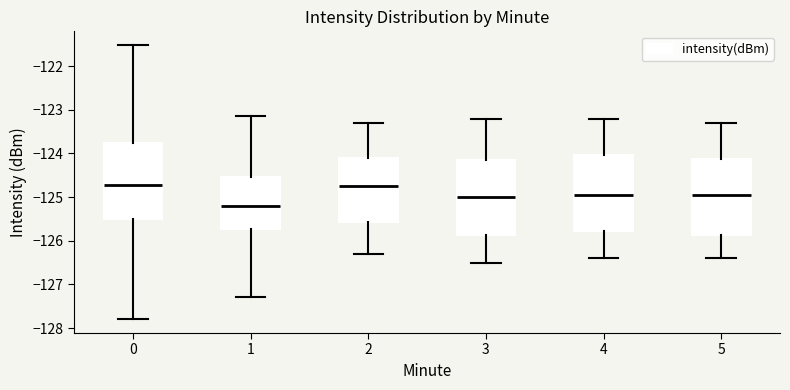

Where is the upper edge of the box at x = 4 on the y-axis? The values are not printed on the chart, so give them approximately, as read against the axis.

-124.0